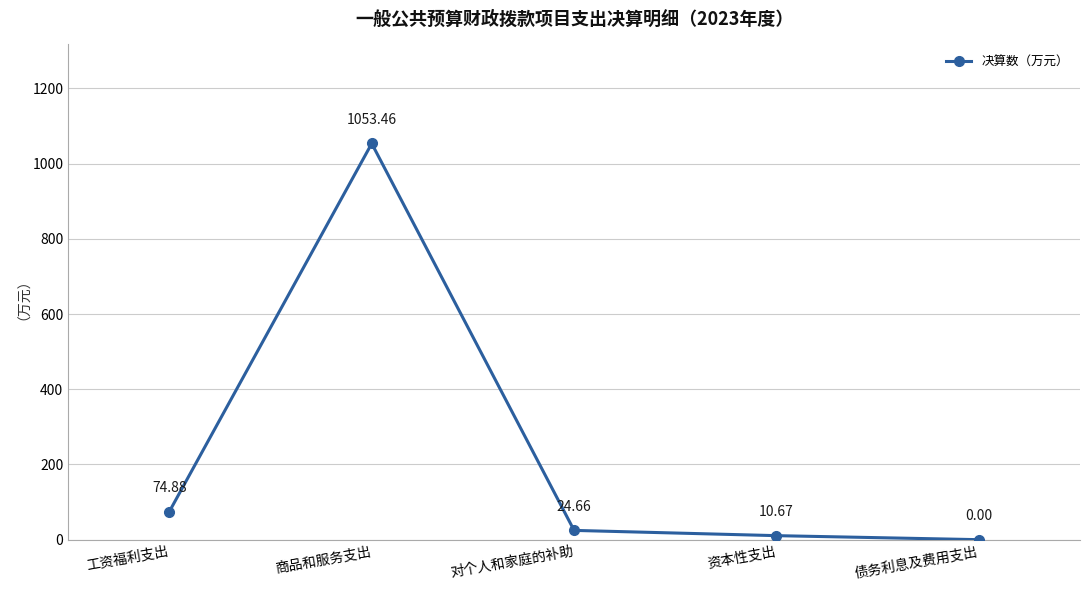

How many lines are shown in the chart?

1